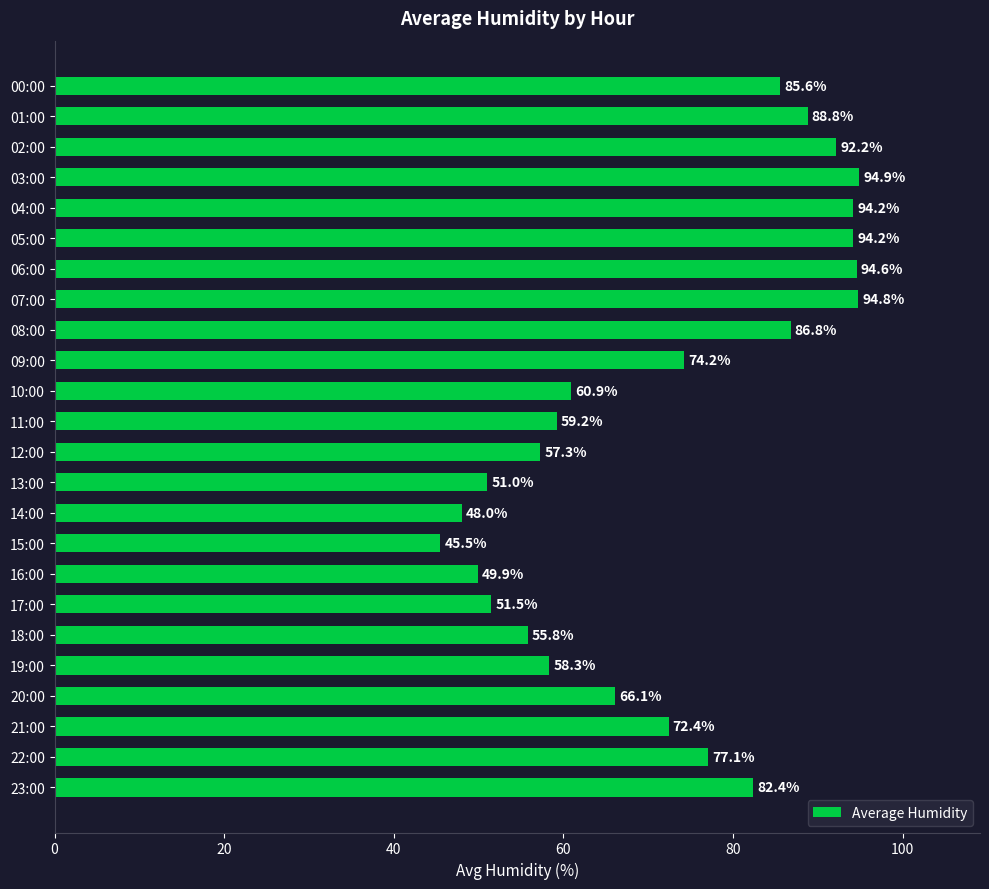

What is the change in value from 09:00 to 20:00?

-8.1